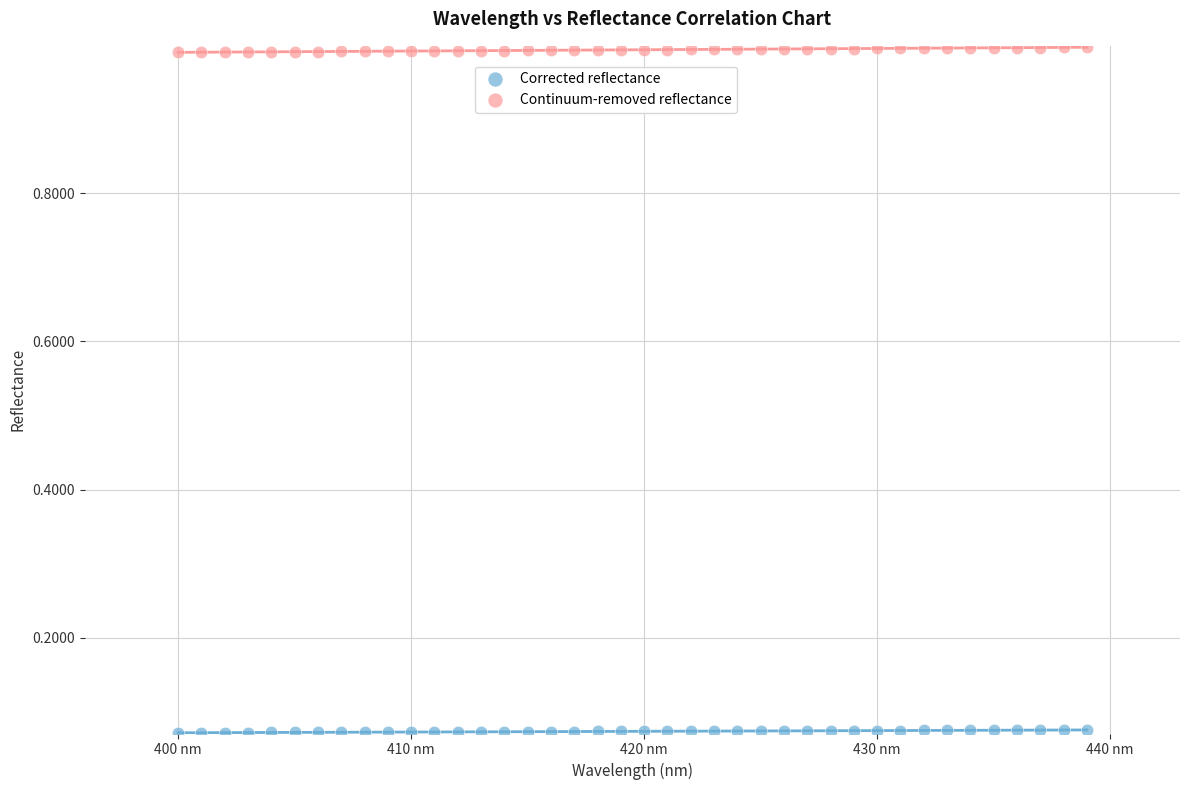

Which series reaches the minimum Y coordinate?

Corrected reflectance